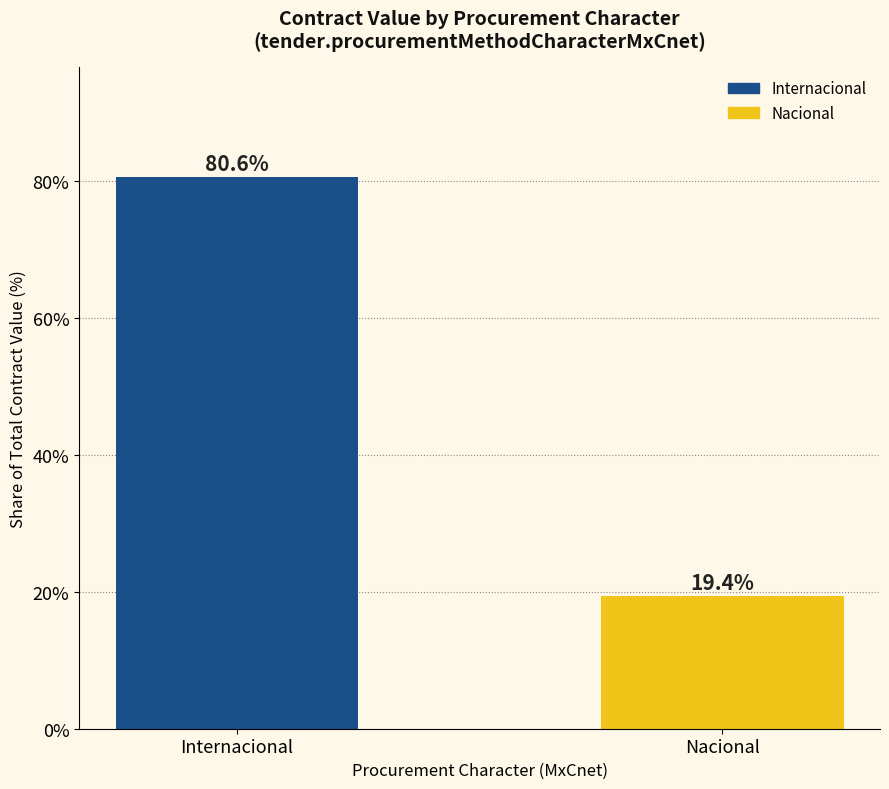

What is the difference between the values at Nacional and Internacional?

61.3